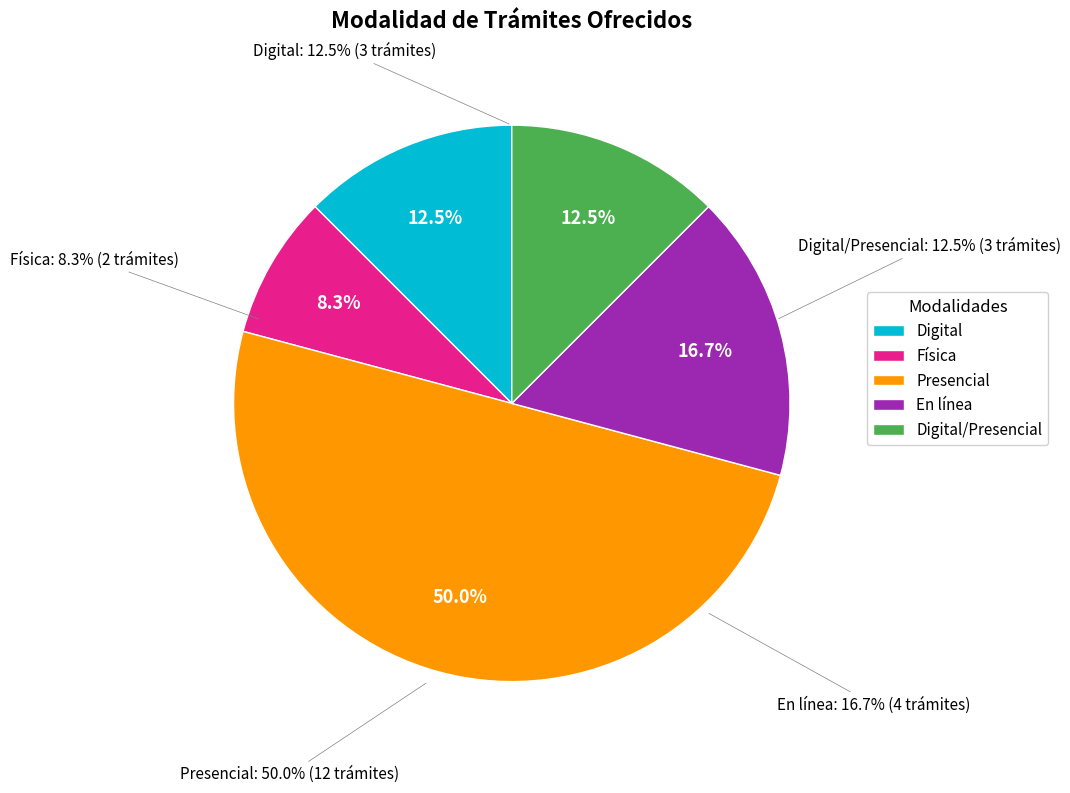

To the nearest percent, what is the average slice percentage?

20%